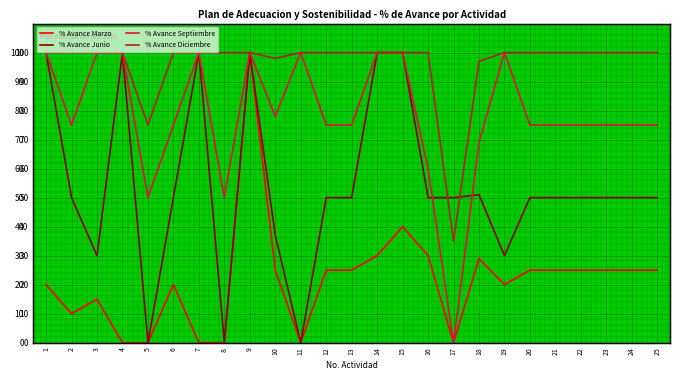

What is the value of the % Avance Junio point at the 19th from the left?

30